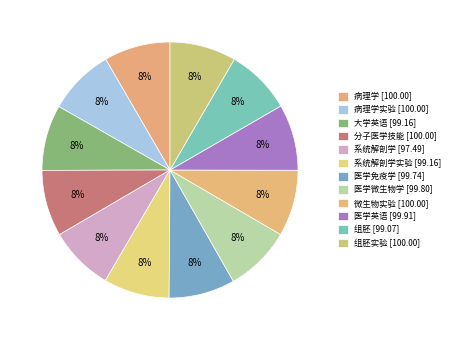

Count the number of slices in the pie.

12